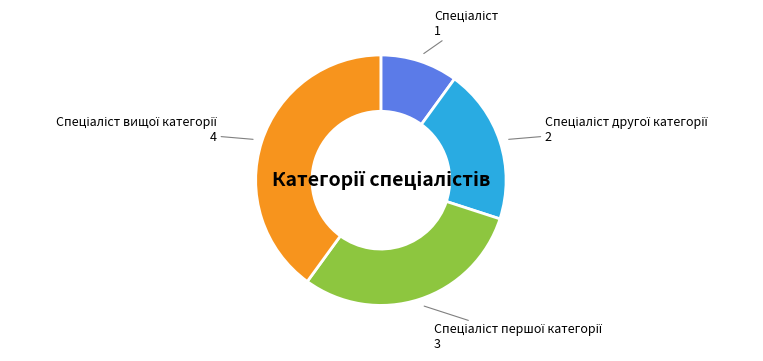

Is there a majority slice in this chart?

No